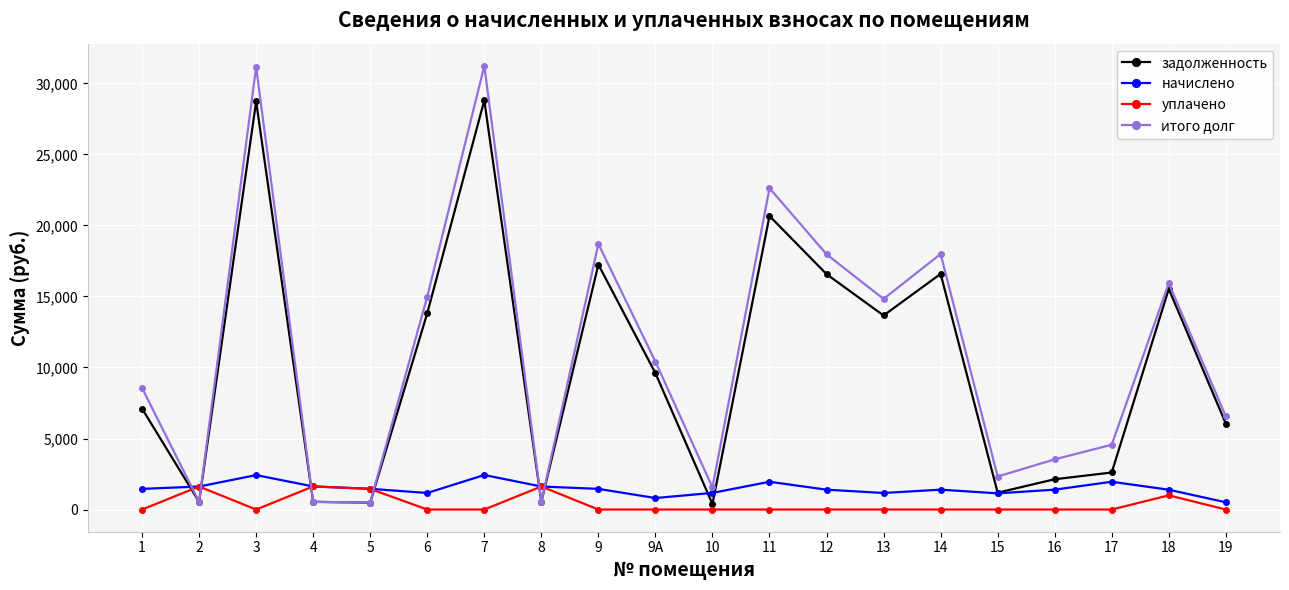

Is the value of начислено at 10 greater than the value of уплачено at 17?

Yes